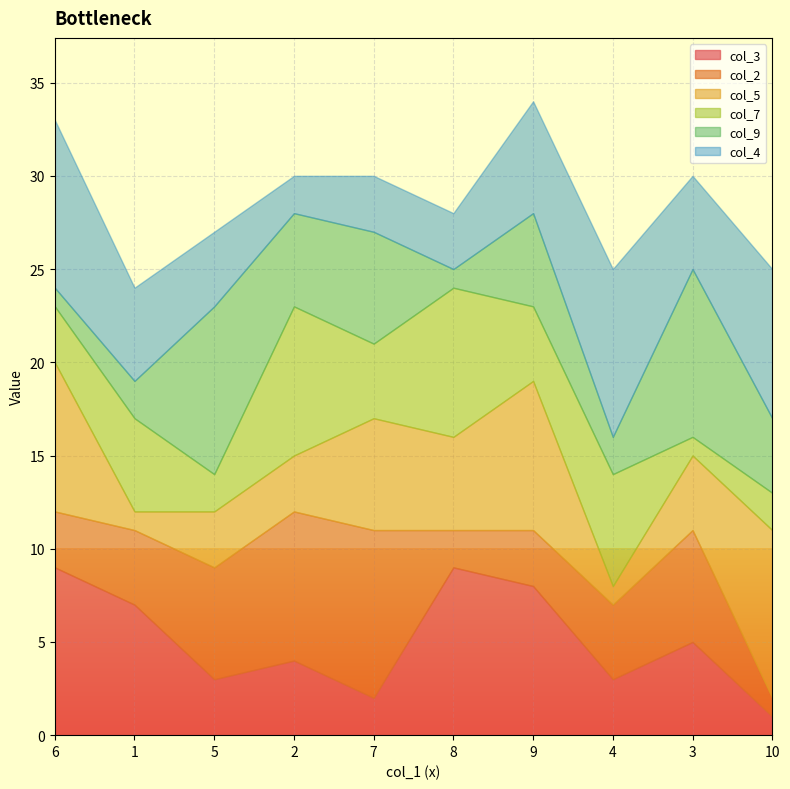

What is the label of the 4th point from the right?

9